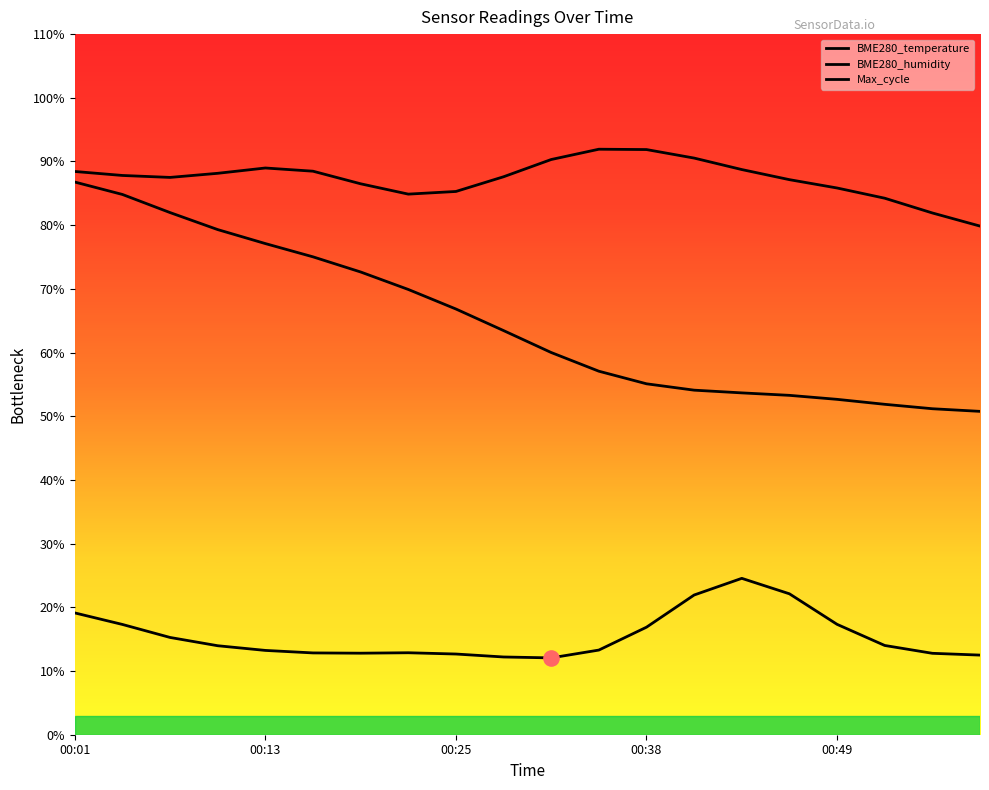

Which series contains the highest Y value?

BME280_humidity